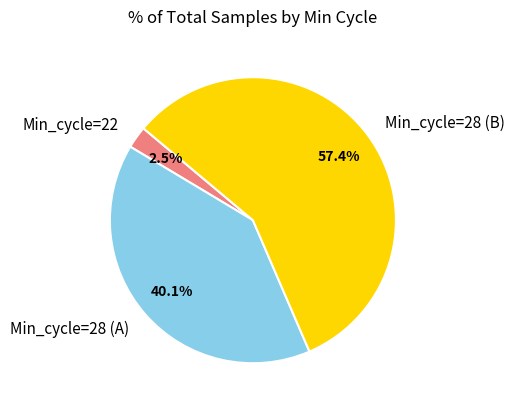

Which category has the biggest portion of the pie?

Min_cycle=28 (B)